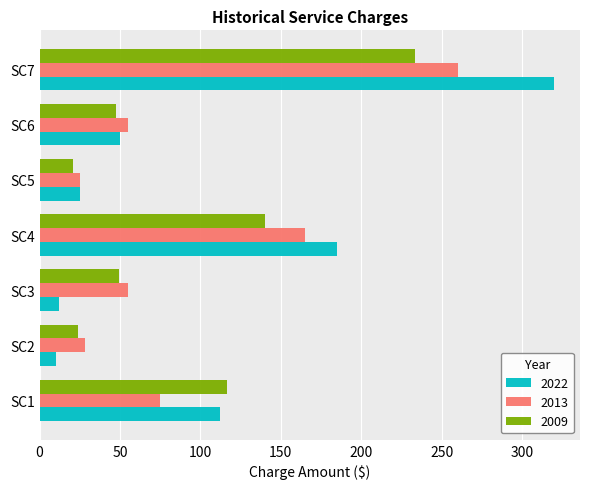

What is the total value across all series at SC1?

303.6